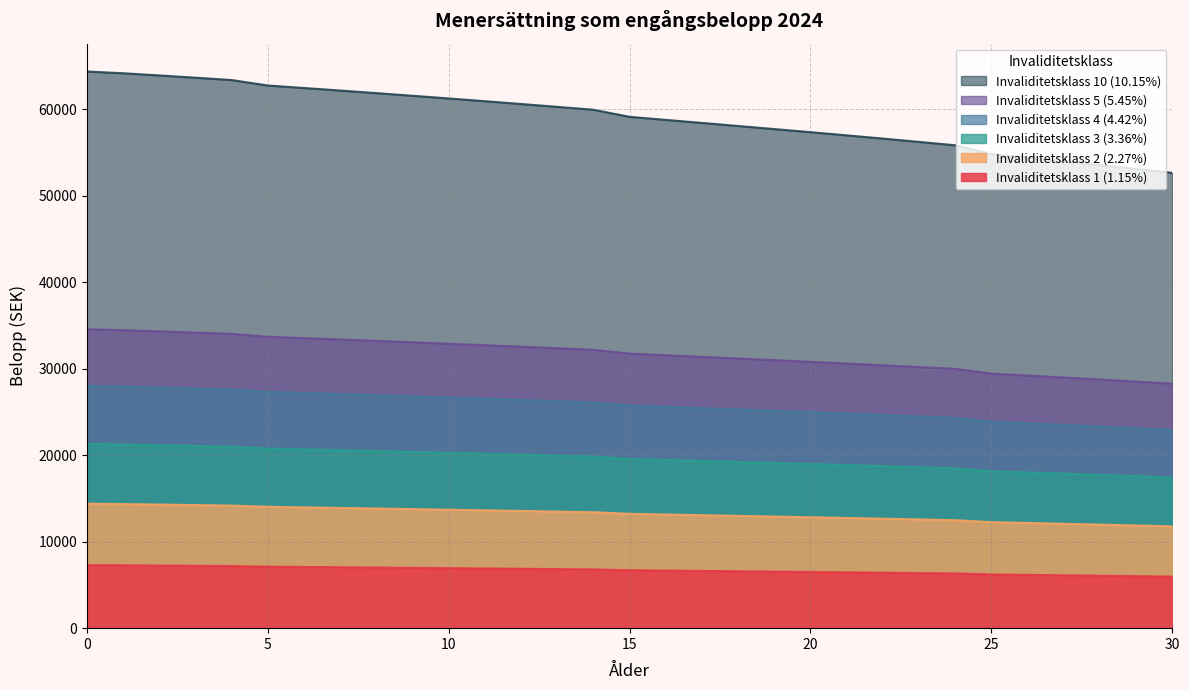

True or false: Invaliditetsklass 4 (4.42%) has more than 2 interior local peaks.

False